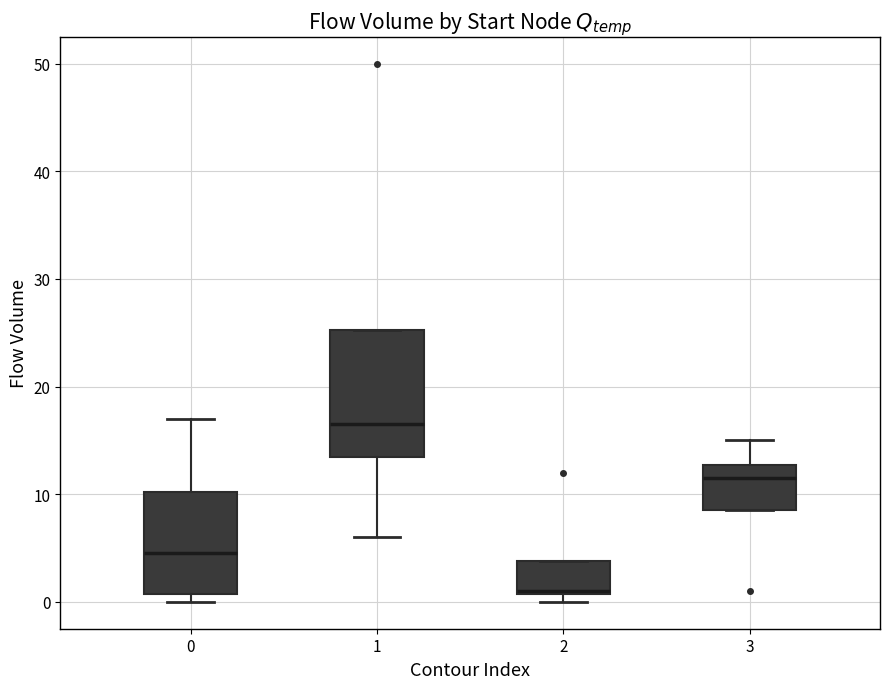

Reading left to right, read every box against the y-axis: the position of its median line, the range the box covers, and the ends of its whiskers. The values are not printed on the chart, so give them approximately, as read against the axis.

0: median 5, box 1 to 10, whiskers 0 to 17
1: median 17, box 14 to 25, whiskers 6 to 25
2: median 1, box 1 to 4, whiskers 0 to 4
3: median 12, box 9 to 13, whiskers 9 to 15